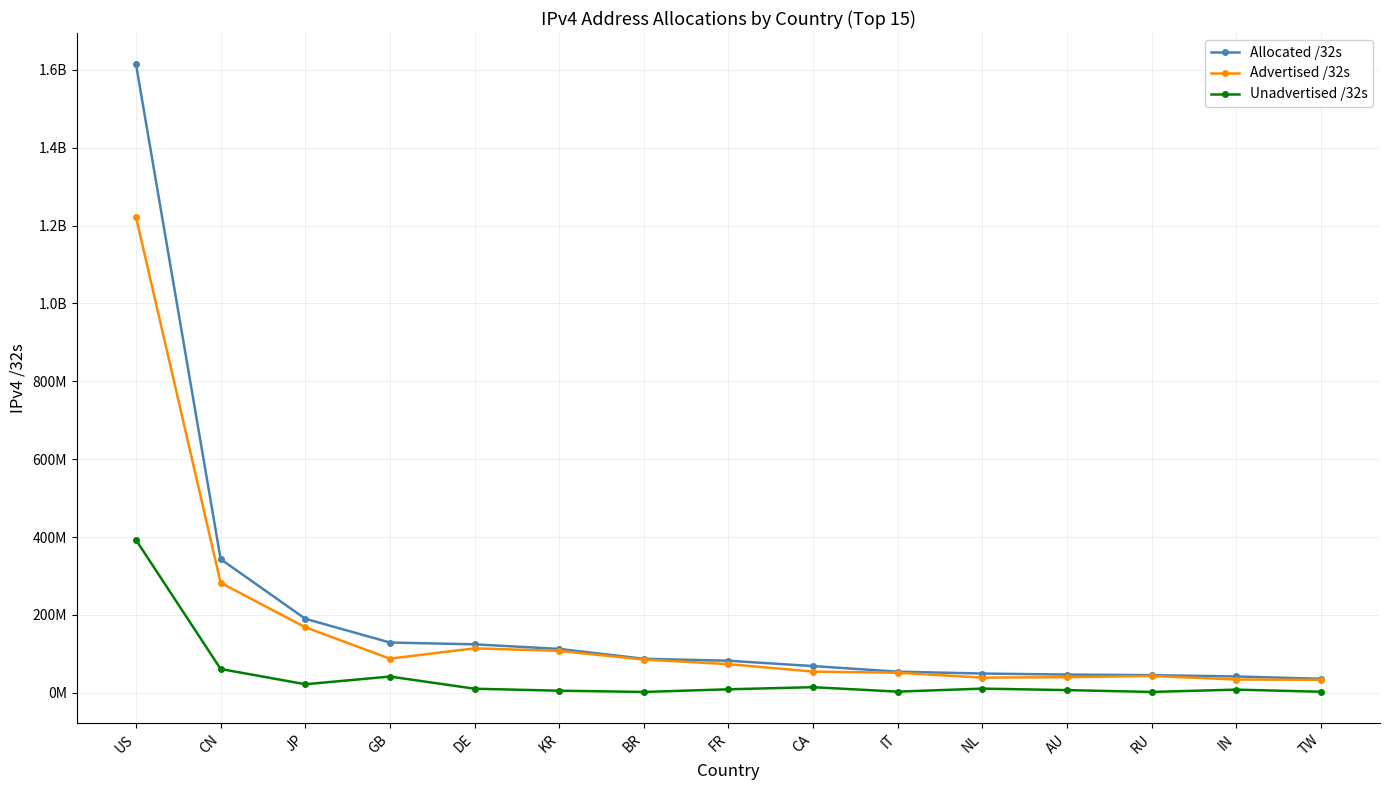

Reading right to left, what are all the values shown in this chart?

Allocated /32s: TW=35710464	IN=41714688	RU=45007232	AU=46580480	NL=49228064	IT=54033728	CA=68414464	FR=82115696	BR=87130624	KR=112501248	DE=124235072	GB=128918344	JP=189932544	CN=343164672	US=1614197856
Advertised /32s: TW=33213952	IN=33822464	RU=43048704	AU=39895808	NL=38755712	IT=51280128	CA=54227712	FR=73378048	BR=85200896	KR=107386496	DE=113973248	GB=87430144	JP=168231424	CN=282260480	US=1221872128
Unadvertised /32s: TW=2496512	IN=7892224	RU=1958528	AU=6684672	NL=10472352	IT=2753600	CA=14186752	FR=8737648	BR=1929728	KR=5114752	DE=10261824	GB=41488200	JP=21701120	CN=60904192	US=392325728